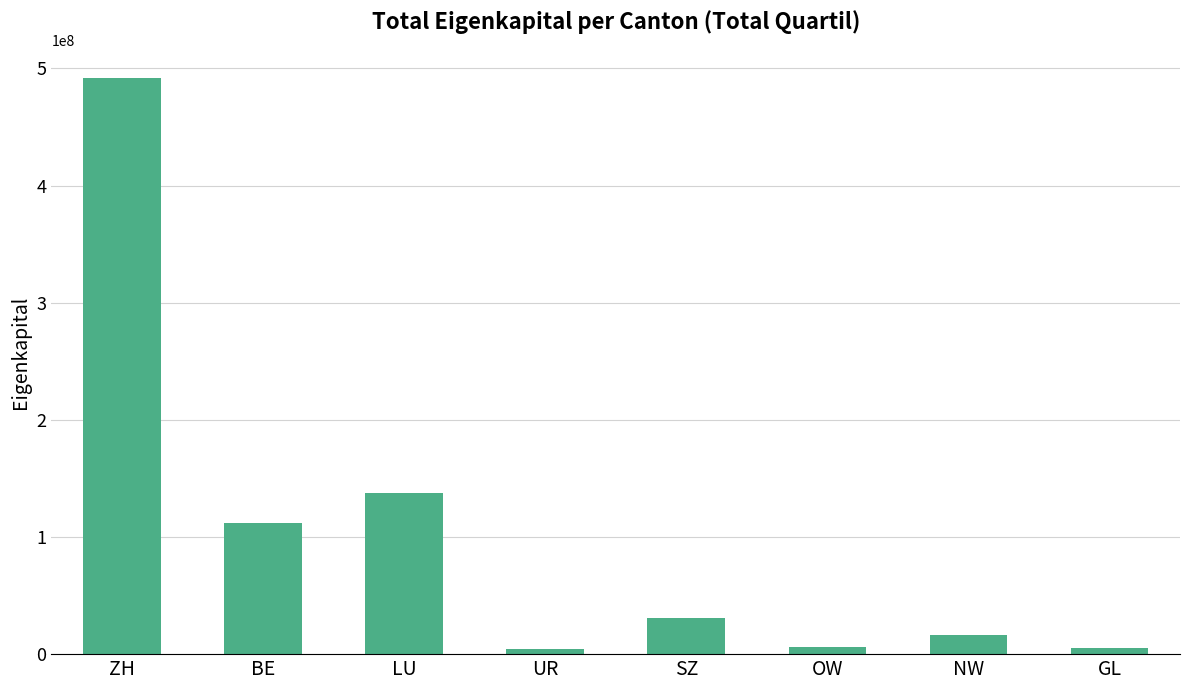

What value does the data have at LU?

137403991